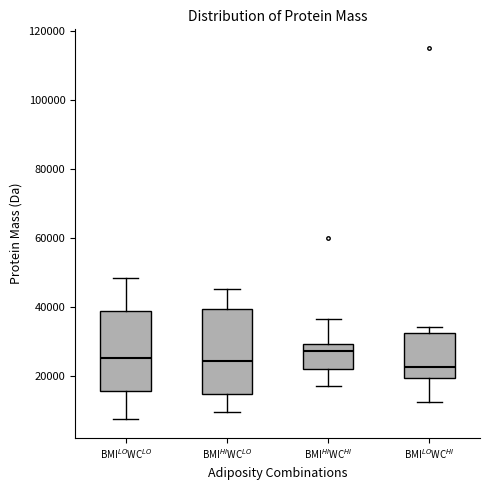

Reading left to right, read every box against the y-axis: the position of its median line, the range the box covers, and the ends of its whiskers. The values are not printed on the chart, so give them approximately, as read against the axis.

BMI$^{LO}$WC$^{LO}$: median 26000, box 16000 to 38000, whiskers 8000 to 48000
BMI$^{HI}$WC$^{LO}$: median 24000, box 14000 to 40000, whiskers 10000 to 46000
BMI$^{HI}$WC$^{HI}$: median 28000, box 22000 to 30000, whiskers 18000 to 36000
BMI$^{LO}$WC$^{HI}$: median 22000, box 20000 to 32000, whiskers 12000 to 34000